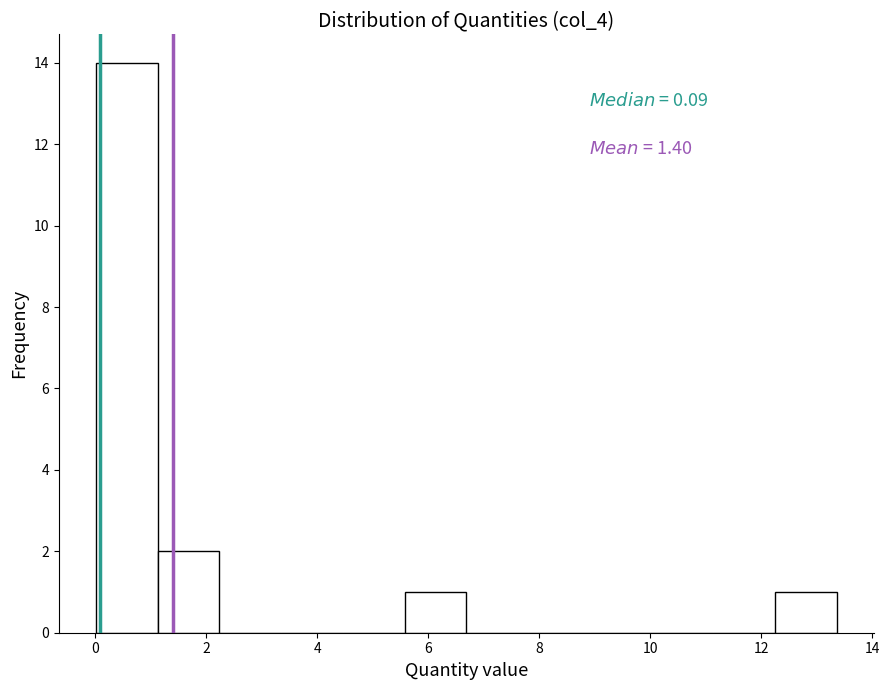

Over which range of the x-axis is the bar tallest?

0.0 to 1.2